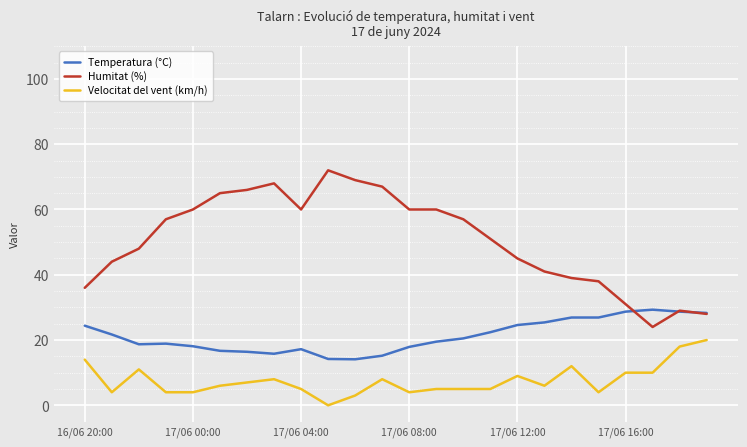

What are all the series names shown in the legend?

Temperatura (°C), Humitat (%), Velocitat del vent (km/h)